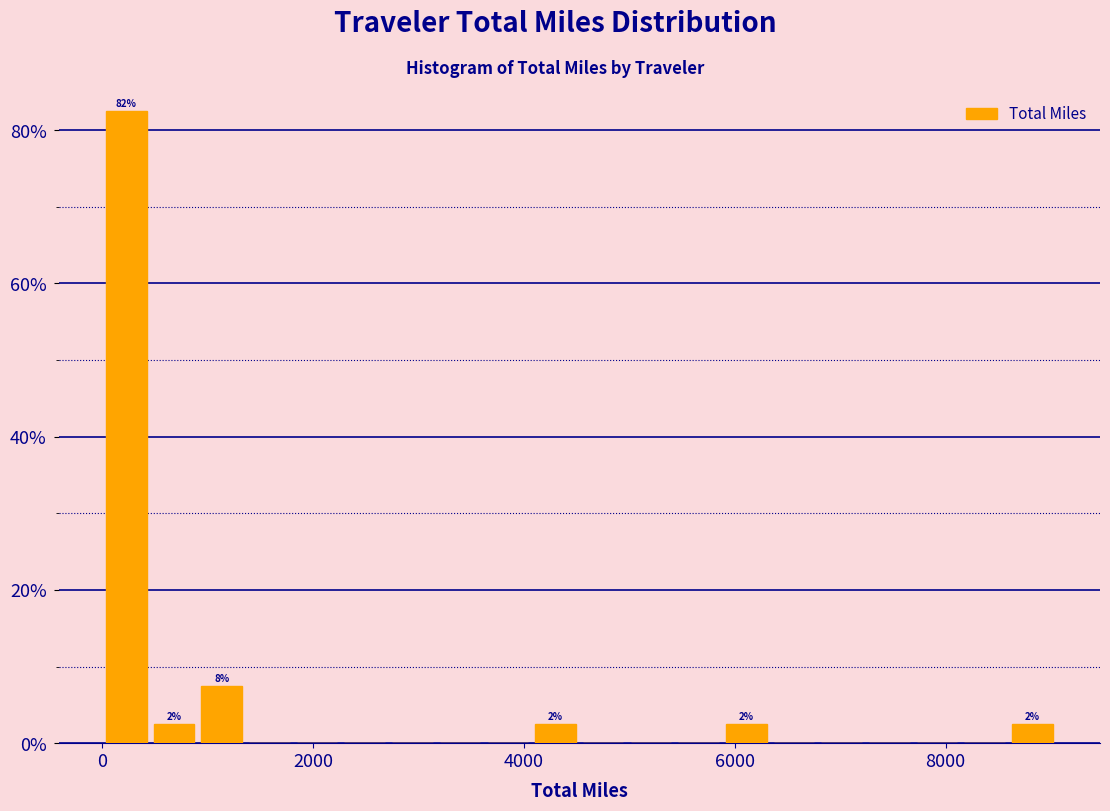

Around what value on the x-axis is the tallest bar? Give the approximate position of its centre, as read against the axis.

200